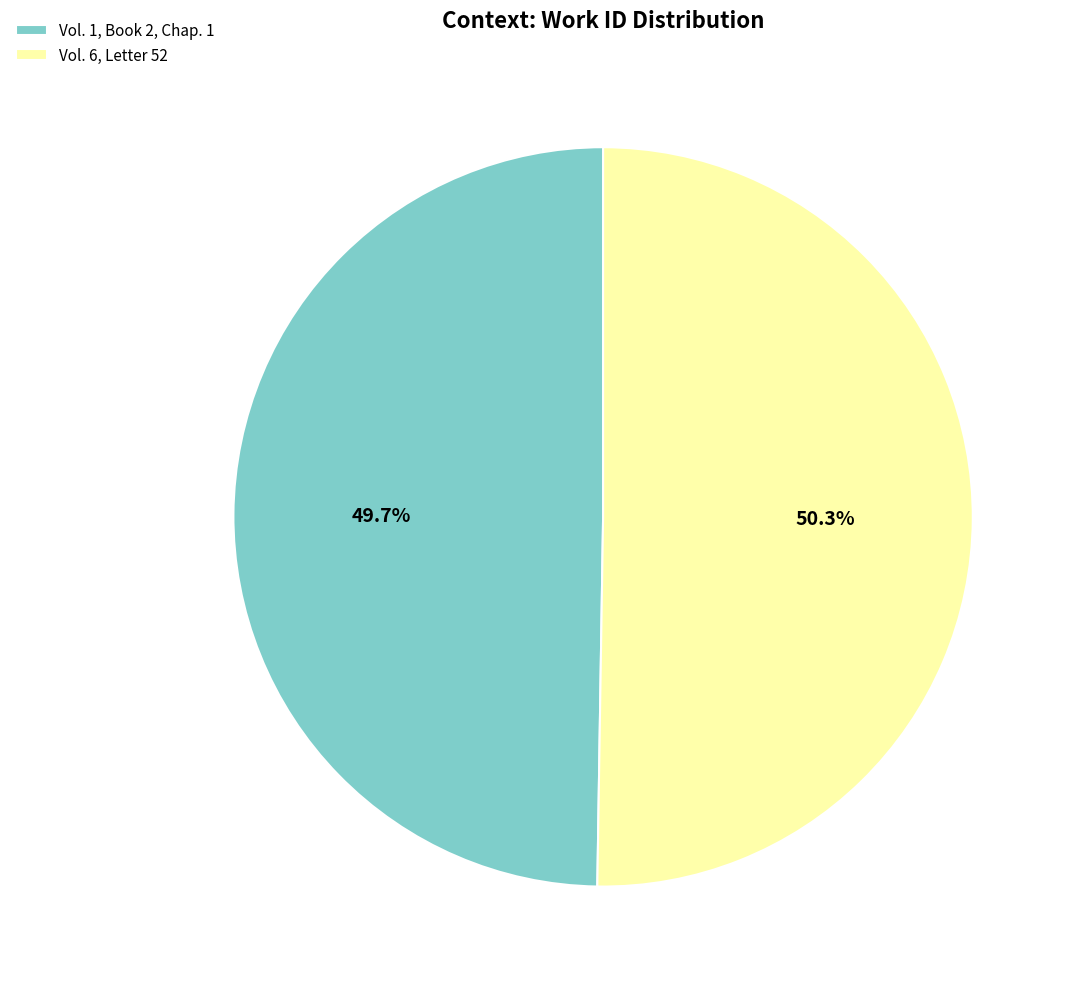

Is it true that Vol. 1, Book 2, Chap. 1 is 50% of the pie?

True